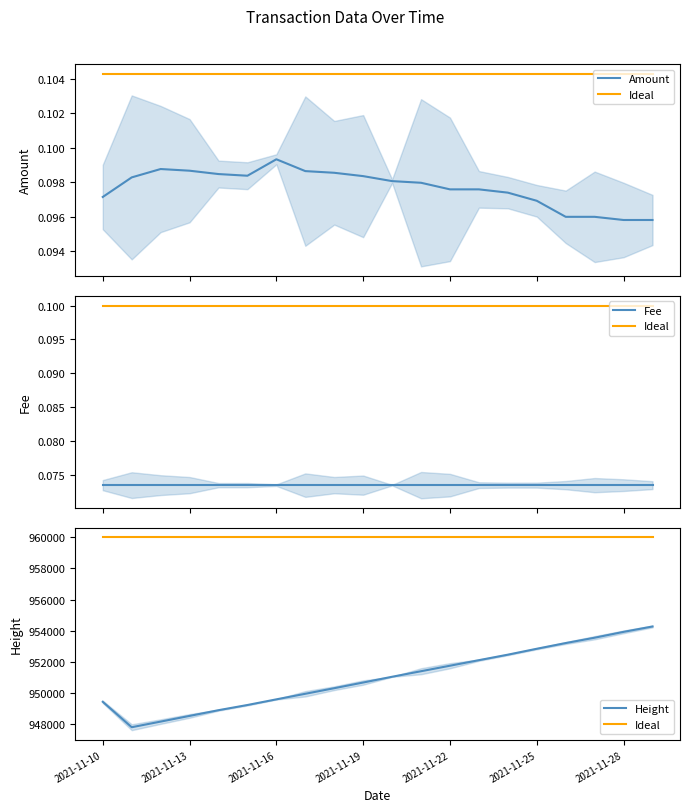

What is the average value of the Ideal series?

960000.0